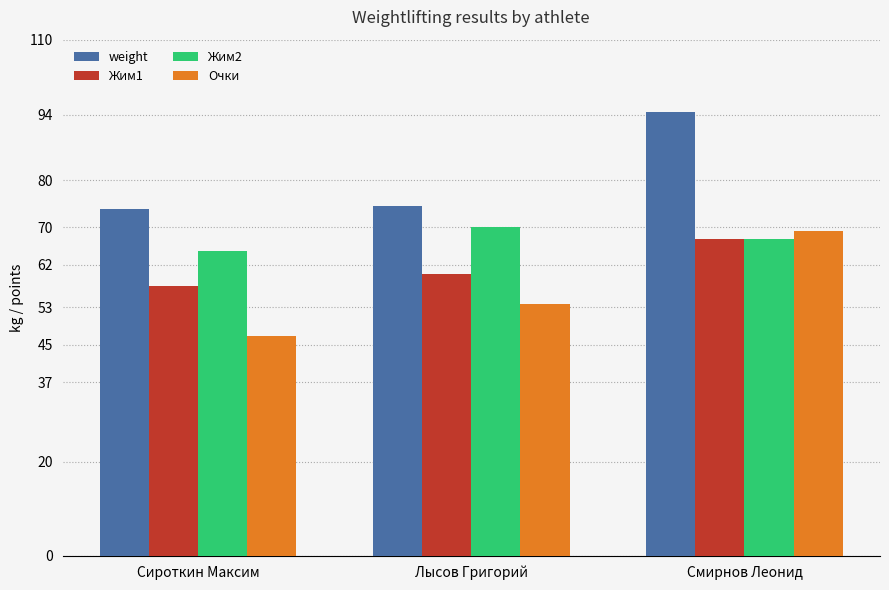

How many groups of bars are there?

3